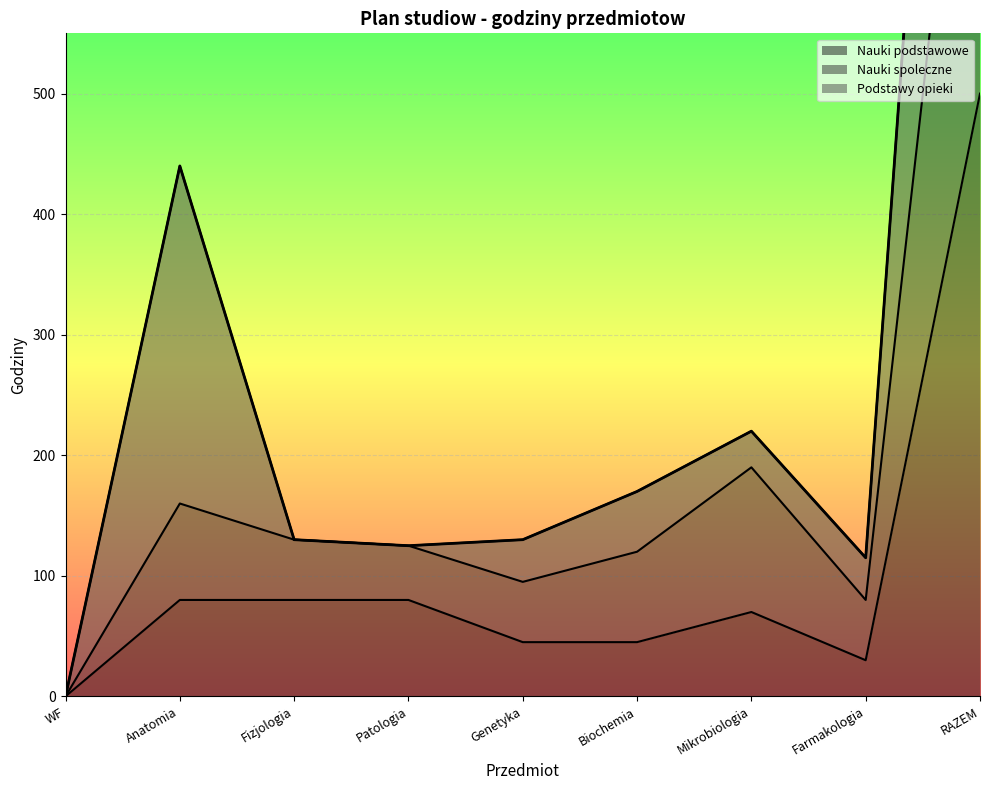

Where does the Nauki spoleczne series first go above 125?

Anatomia